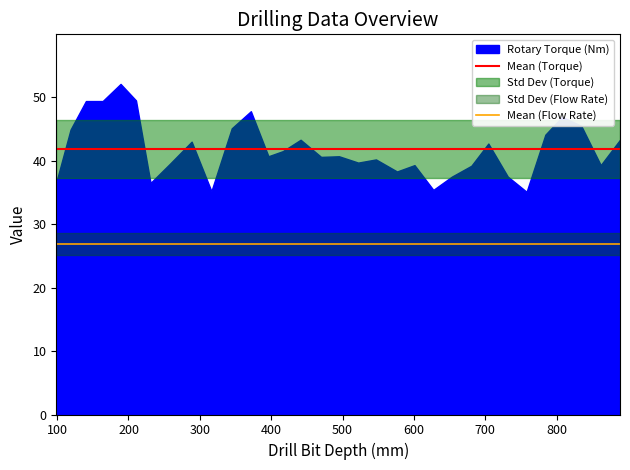

The value of Mean (Torque) at 100 is 26.9. True or false?

False